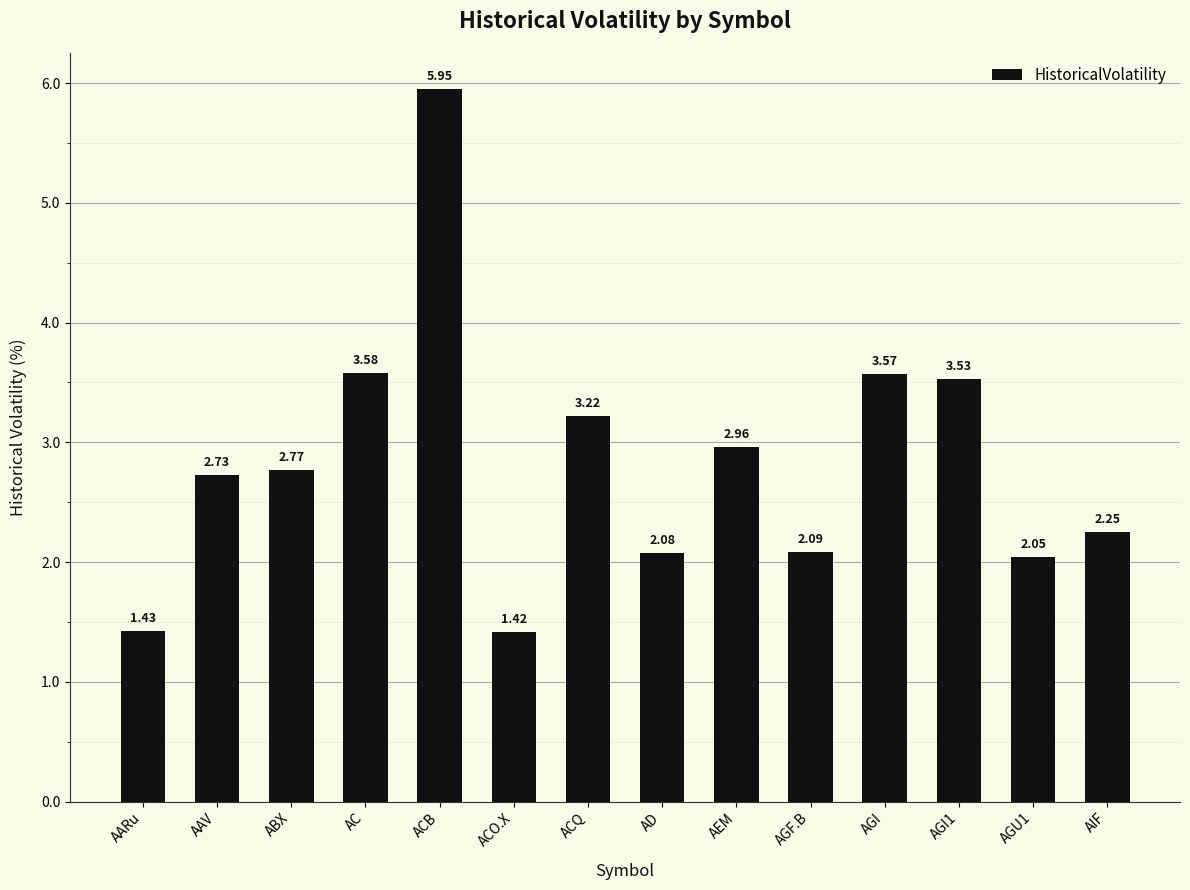

Which label corresponds to the smallest value in the chart?

ACO.X